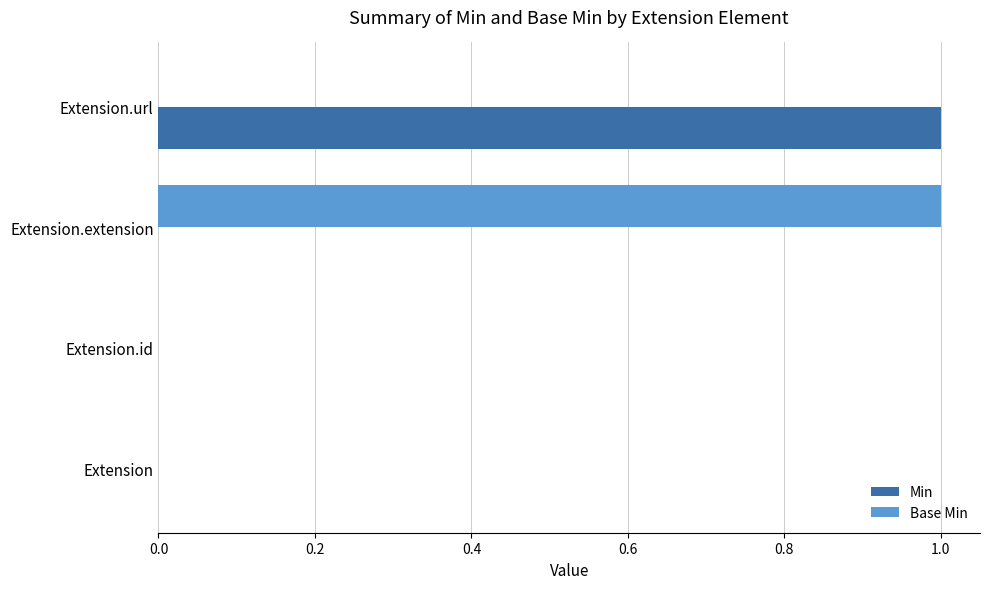

What are all the series names shown in the legend?

Min, Base Min